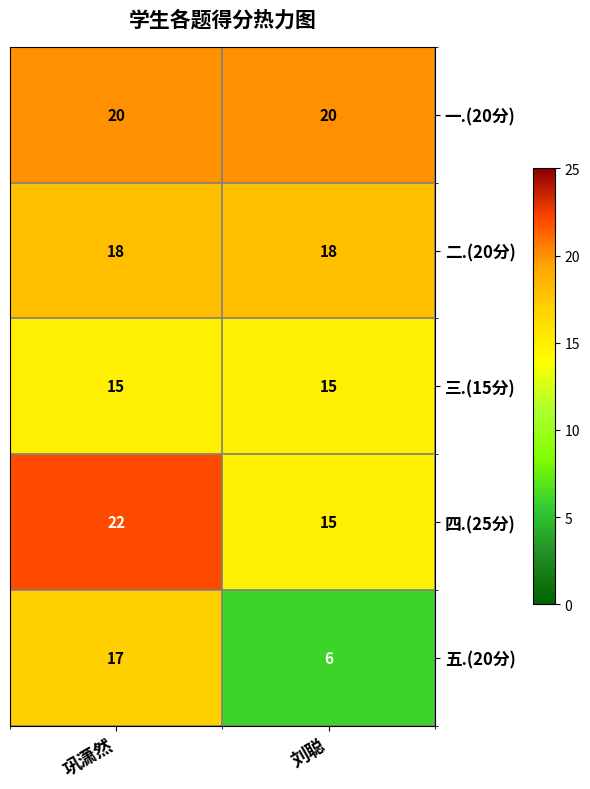

Which series has the largest range (max minus min)?

五.(20分)